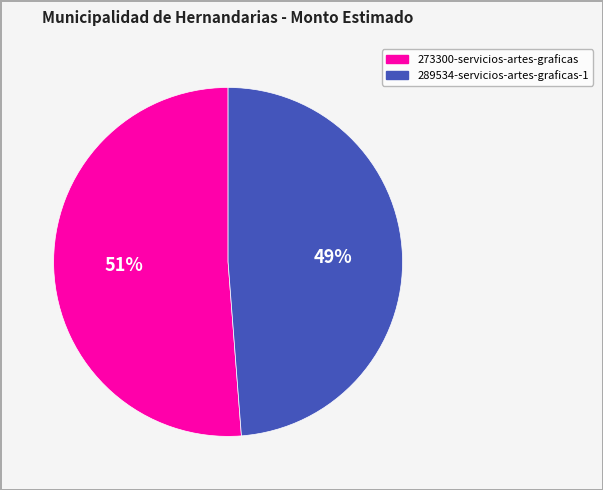

Rank the categories by value from highest to lowest.

273300-servicios-artes-graficas, 289534-servicios-artes-graficas-1